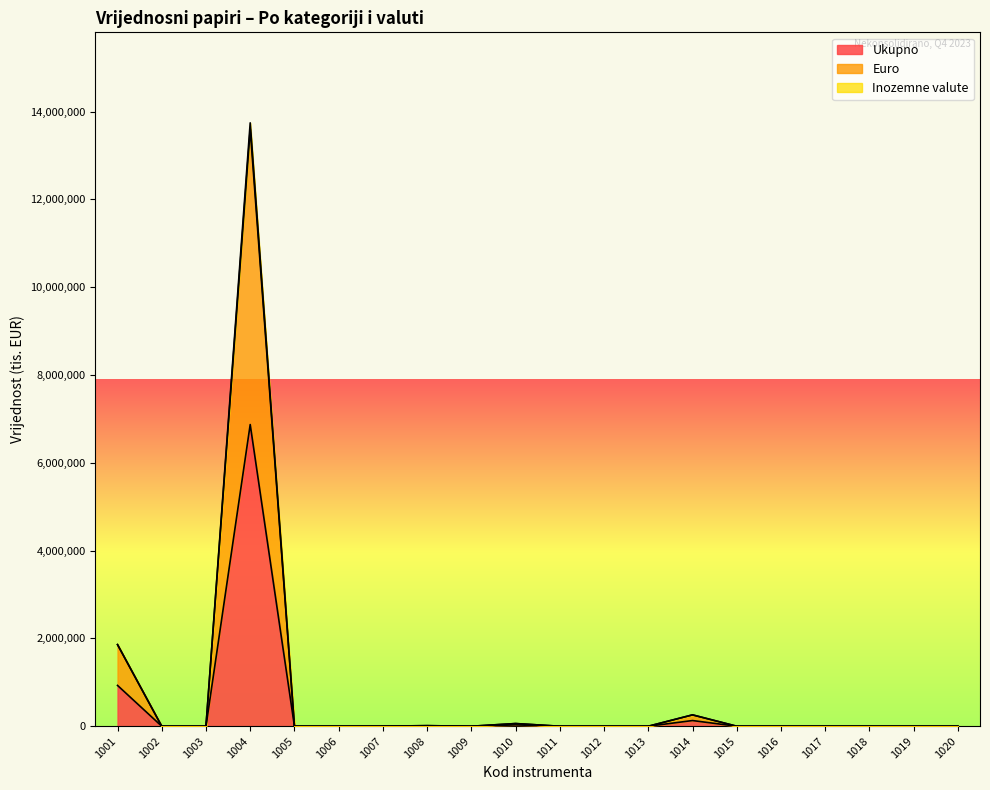

Reading left to right, list all the values displayed in this chart.

Ukupno: 929967	0	0	6871911	0	0	1041	6536	0	30562	0	0	0	129542	0	0	0	0	0	0
Euro: 1859934	0	0	13602262	0	0	2082	13072	0	61124	0	0	0	258439	0	0	0	0	0	0
Inozemne valute: 1859934	0	0	13743822	0	0	2082	13072	0	61124	0	0	0	259085	0	0	0	0	0	0